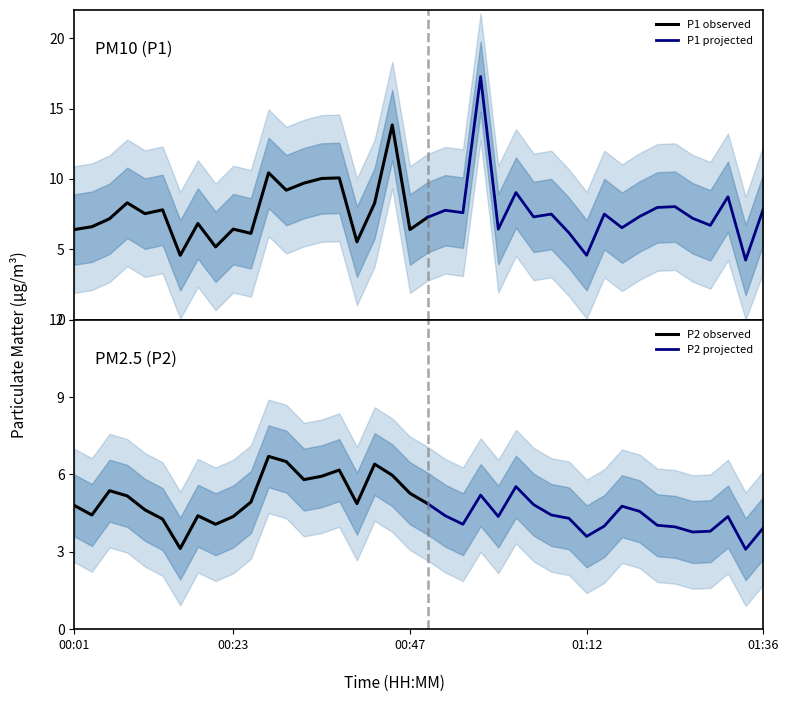

The value of P1 at 22 is 7.6. True or false?

True